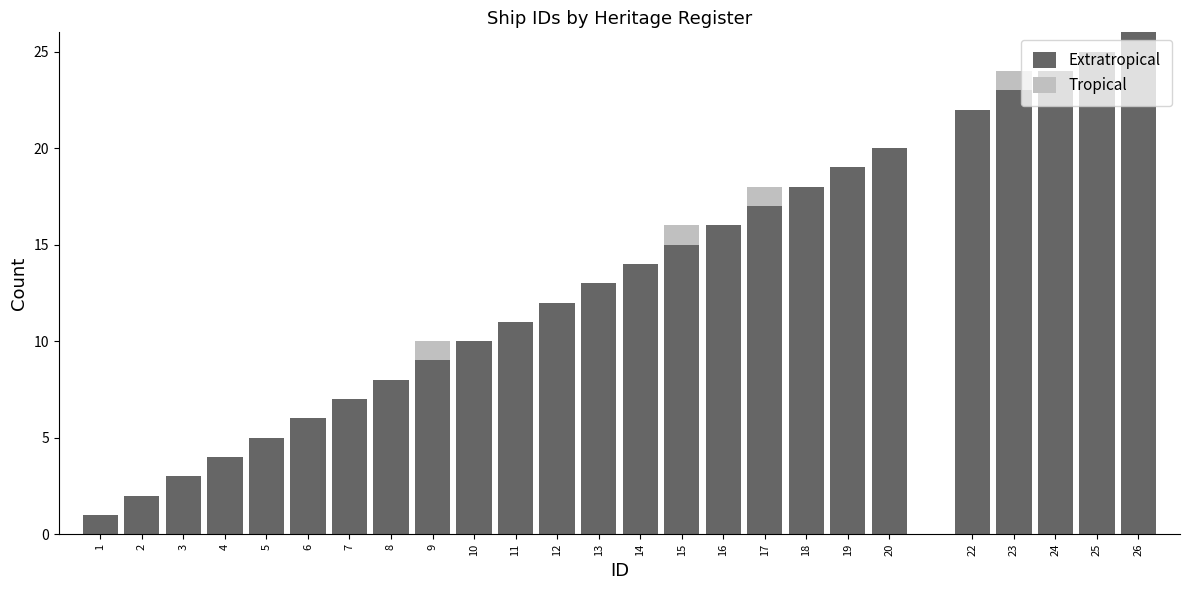

At which label does Extratropical reach its peak?

26